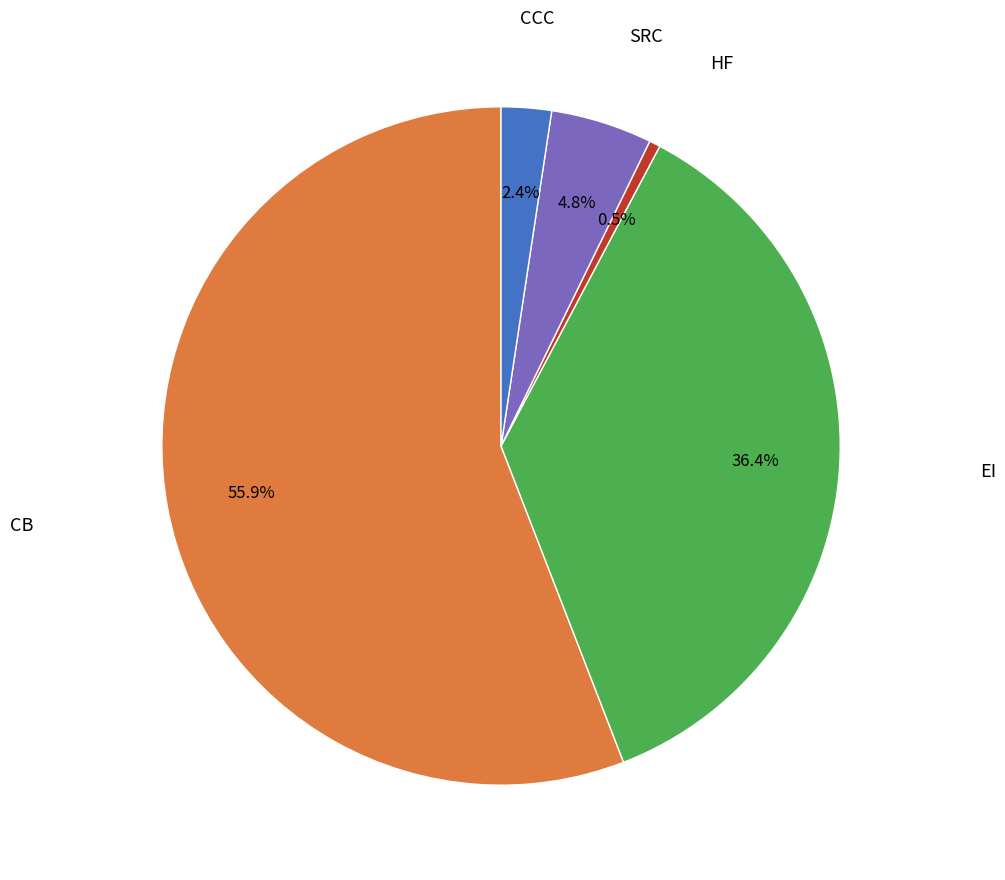

What percentage do SRC and CB together represent?

60.7%